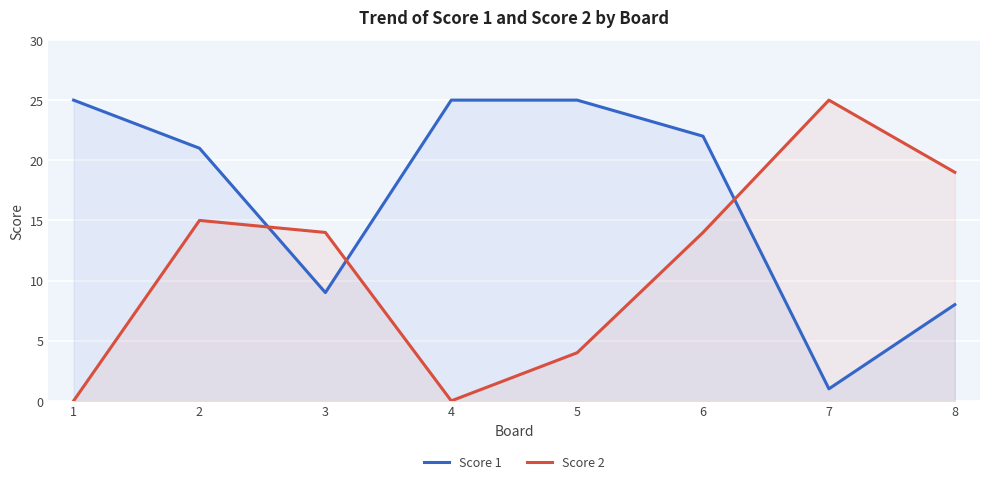

How many lines are shown in the chart?

2